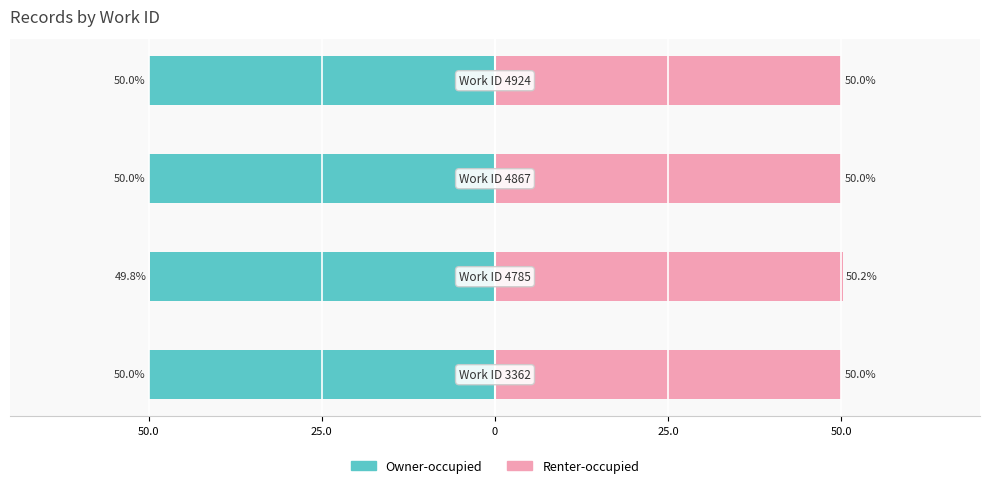

At how many categories does at least one series exceed 30?

4